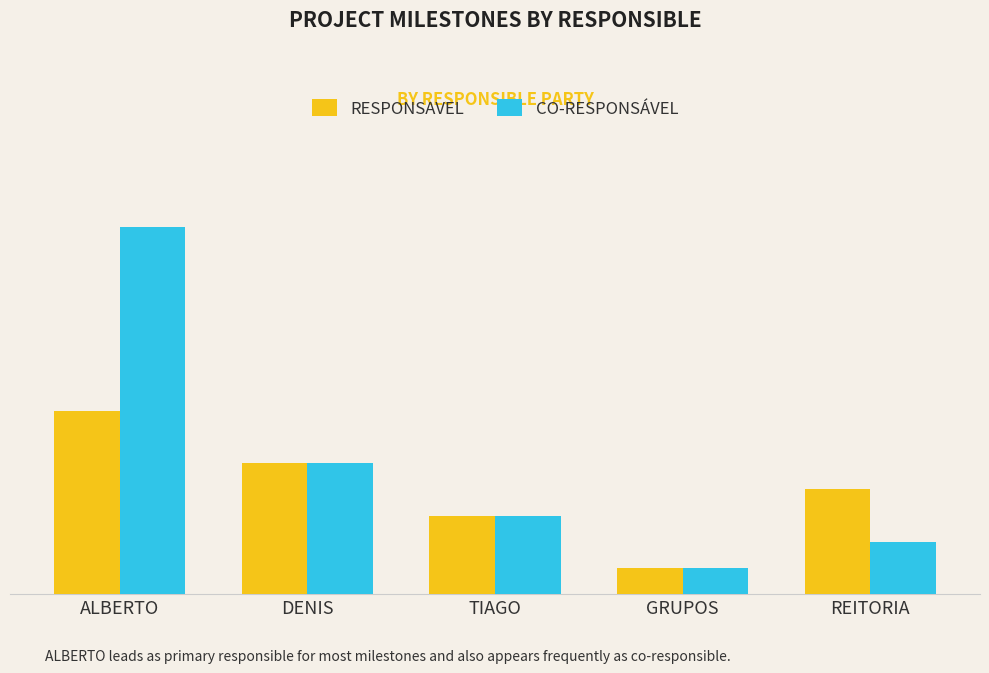

What are all the series names shown in the legend?

RESPONSAVEL, CO-RESPONSÁVEL